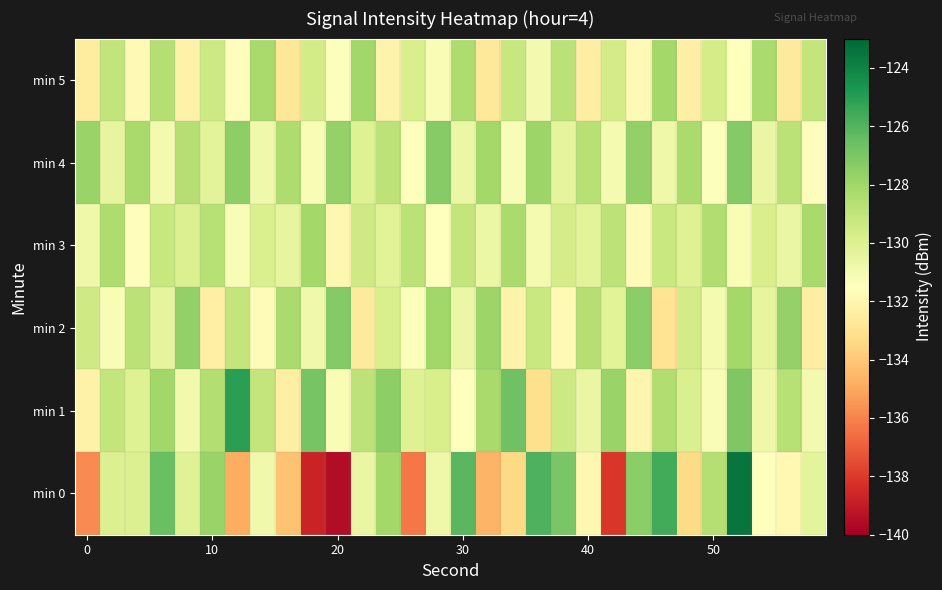

Reading right to left, extract all data points from this chart.

min 0: -130.3	-131.9	-131.5	-123.5	-128.6	-133.3	-125.6	-127.4	-138.1	-131.9	-126.9	-125.9	-133.4	-134.7	-126.2	-130.8	-136.3	-128.1	-130.6	-139.5	-138.7	-134.2	-130.8	-134.8	-127.8	-130.2	-126.5	-130.0	-130.0	-135.8
min 1: -131.0	-128.7	-130.8	-127.1	-131.3	-129.9	-128.5	-132.0	-127.8	-130.6	-129.4	-133.1	-126.7	-128.2	-131.5	-129.8	-130.1	-127.5	-128.9	-131.2	-126.9	-132.4	-129.1	-125.1	-128.5	-130.9	-128.0	-130.0	-129.1	-132.2
min 2: -132.4	-127.7	-130.5	-128.1	-131.1	-129.6	-132.9	-127.4	-130.2	-128.6	-131.8	-129.3	-132.1	-127.9	-130.7	-128.0	-131.4	-129.8	-132.6	-127.2	-130.9	-128.3	-131.7	-129.1	-132.3	-127.6	-130.4	-128.8	-131.2	-129.5
min 3: -128.2	-130.6	-129.8	-131.2	-128.5	-130.1	-129.3	-131.7	-128.9	-130.3	-129.7	-131.1	-128.3	-130.7	-129.1	-131.5	-128.8	-130.2	-129.5	-131.9	-128.1	-130.5	-129.9	-131.3	-128.7	-130.0	-129.2	-131.6	-128.4	-130.8
min 4: -131.6	-128.8	-130.6	-127.2	-131.4	-128.3	-130.8	-127.6	-131.1	-128.7	-130.4	-127.9	-131.3	-128.1	-130.7	-127.3	-131.5	-128.9	-130.1	-127.7	-131.2	-128.4	-130.9	-127.5	-130.3	-128.6	-131.0	-128.2	-130.5	-127.8
min 5: -129.1	-132.6	-128.3	-131.5	-129.7	-132.3	-128.1	-131.8	-129.6	-132.4	-128.8	-131.0	-129.2	-132.7	-128.4	-131.2	-129.8	-132.1	-128.0	-131.4	-129.6	-132.8	-128.2	-131.6	-129.4	-132.2	-128.6	-131.8	-129.0	-132.5